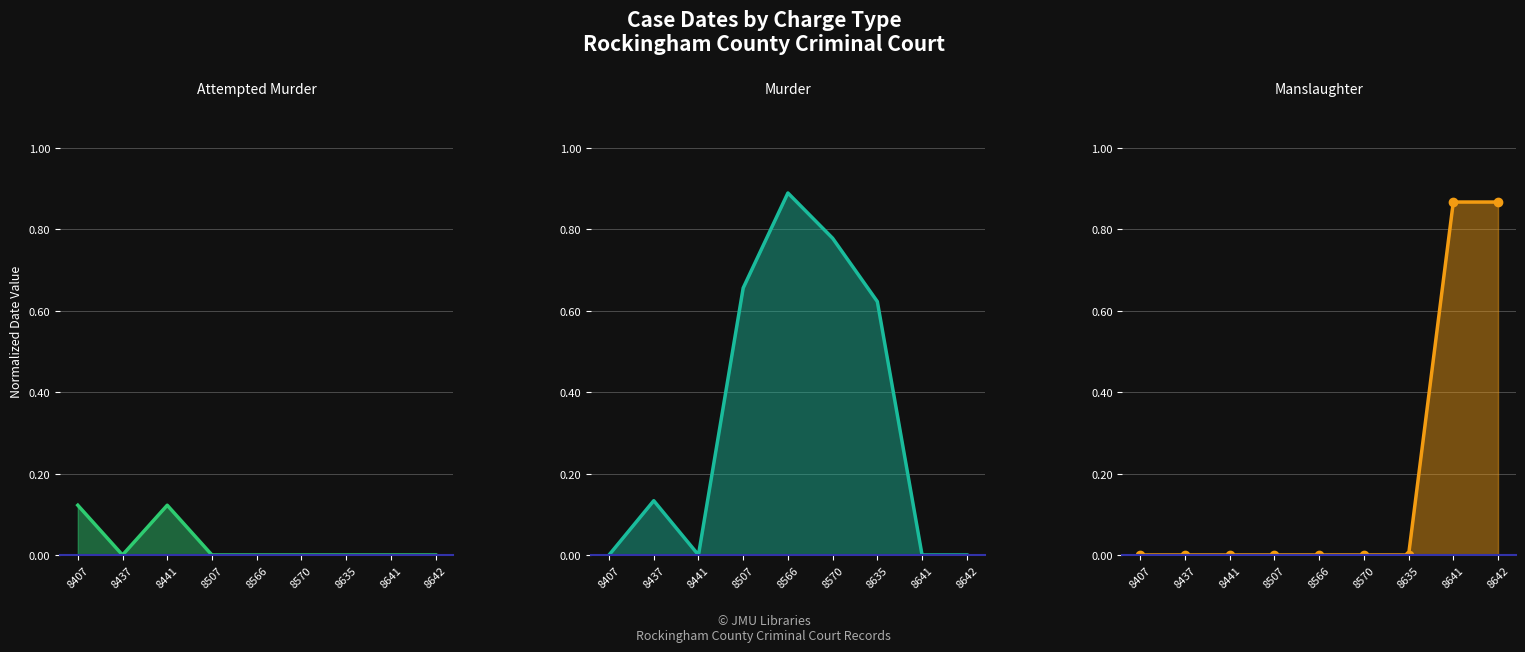

Which has a higher value, 8641 or 8570?

8641